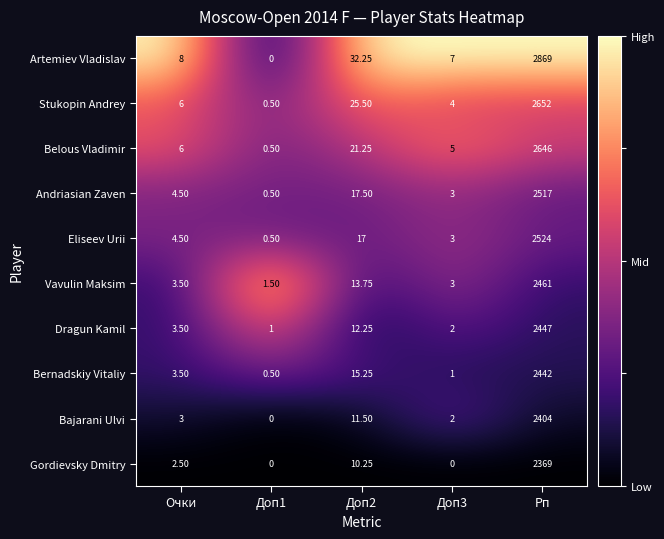

Which series changed the most between Доп2 and Доп3?

Artemiev Vladislav